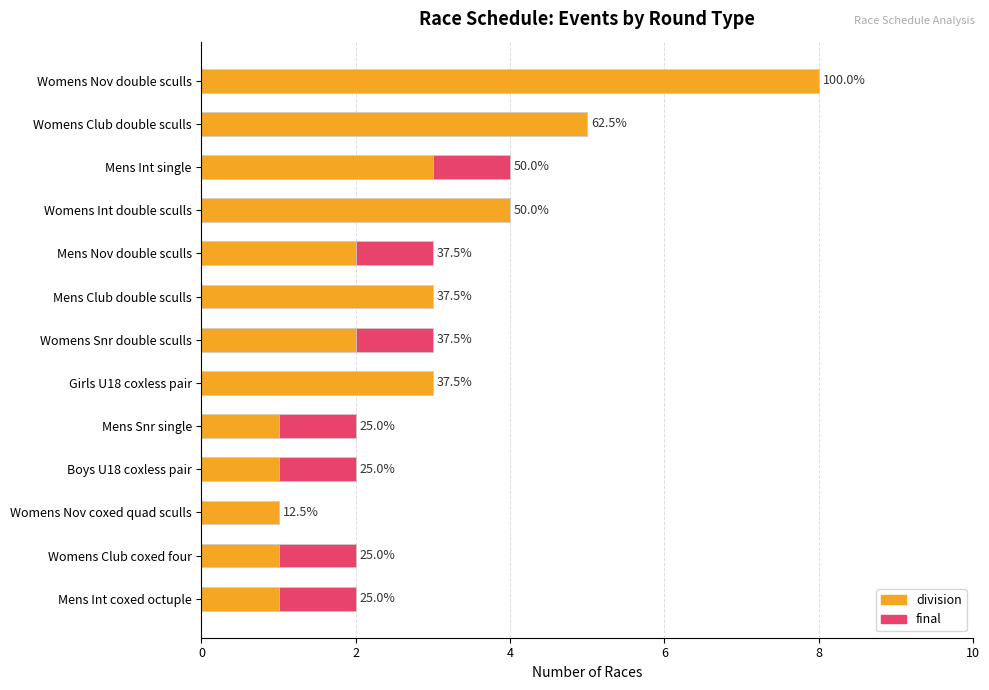

Reading right to left, list all the values displayed in this chart.

division: 1	1	1	1	1	3	2	3	2	4	3	5	8
final: 1	1	0	1	1	0	1	0	1	0	1	0	0